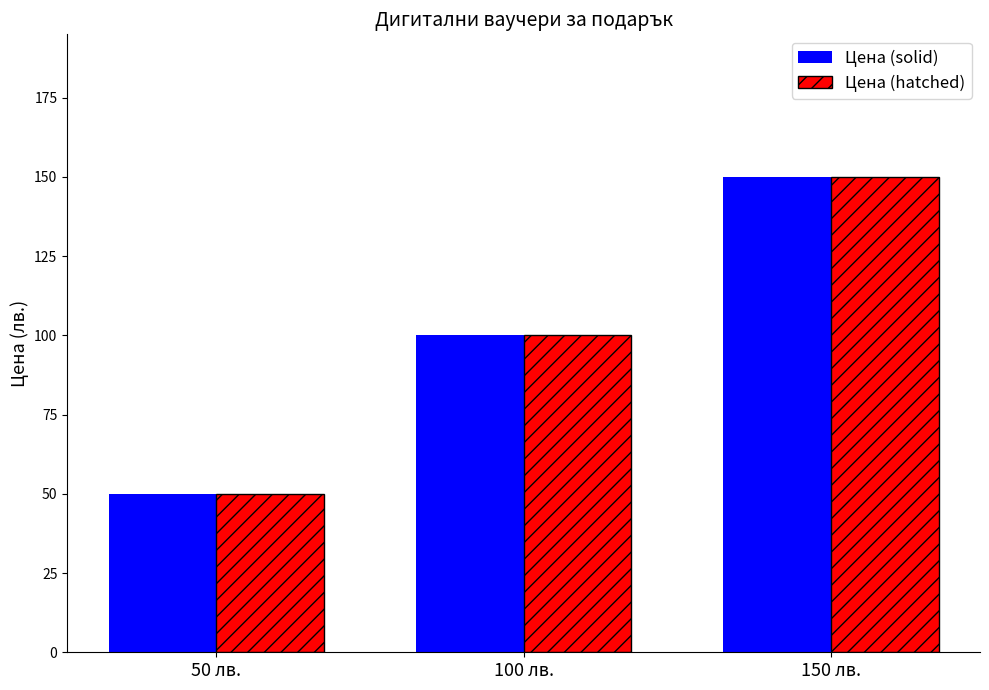

Reading left to right, what are all the values shown in this chart?

Цена (solid): 50 лв.=50.0	100 лв.=100.0	150 лв.=150.0
Цена (hatched): 50 лв.=50.0	100 лв.=100.0	150 лв.=150.0